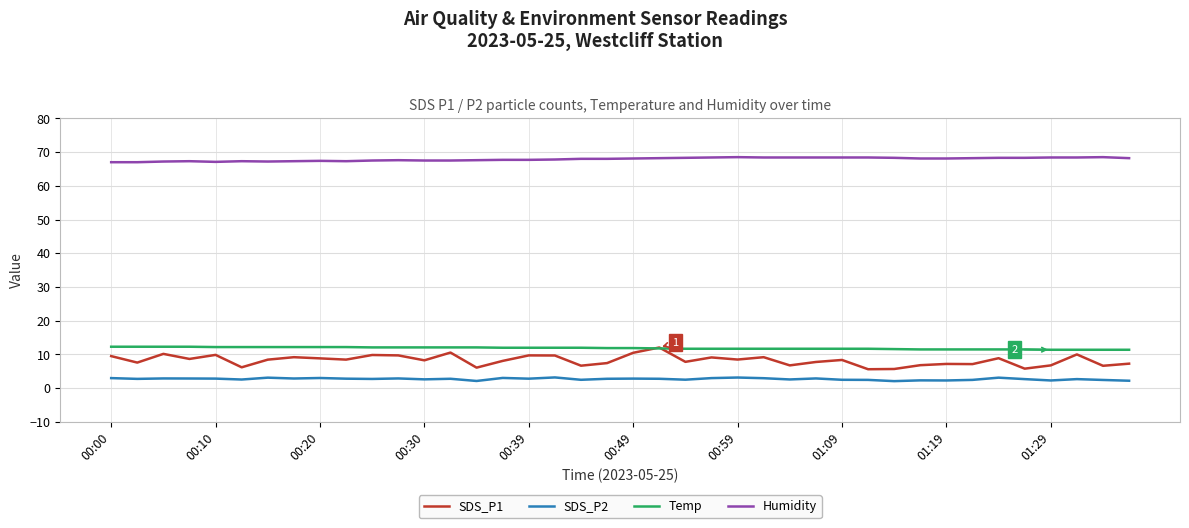

What is the maximum value for SDS_P2?

3.2